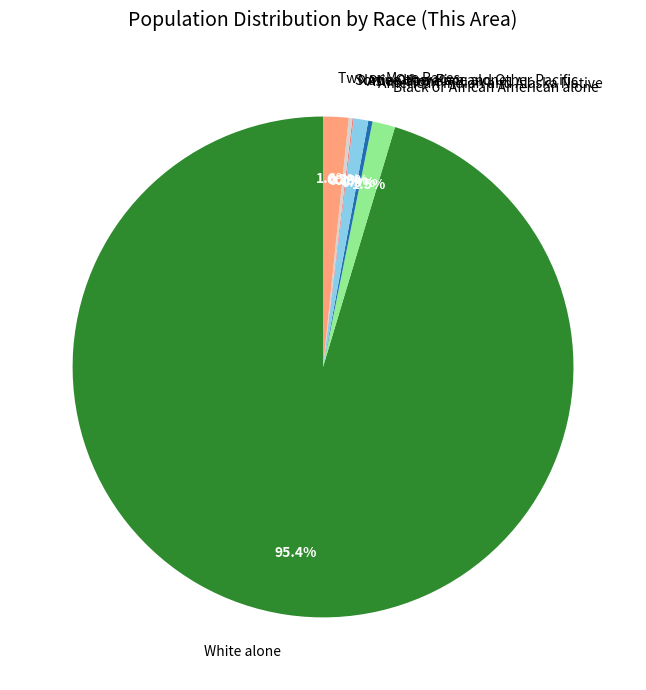

Which category has the biggest portion of the pie?

White alone